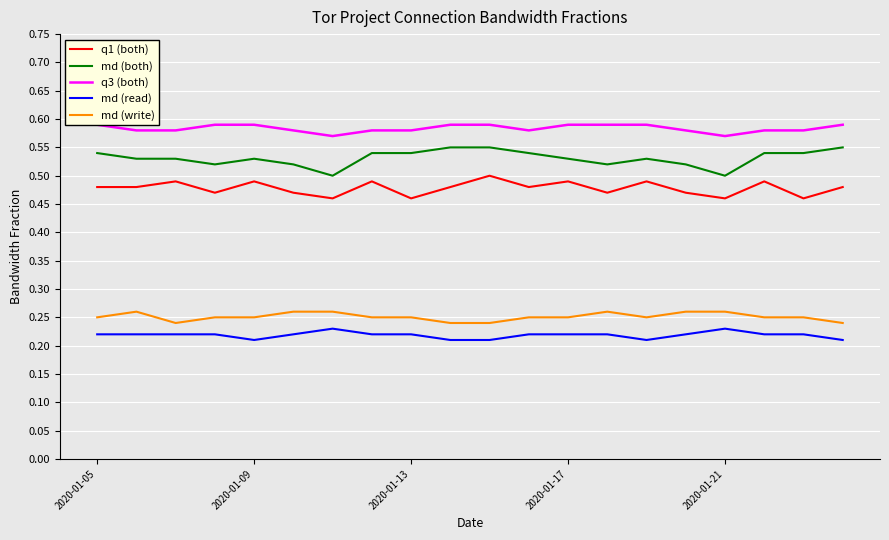

What is the spread (max minus min) of values at 10?

0.4